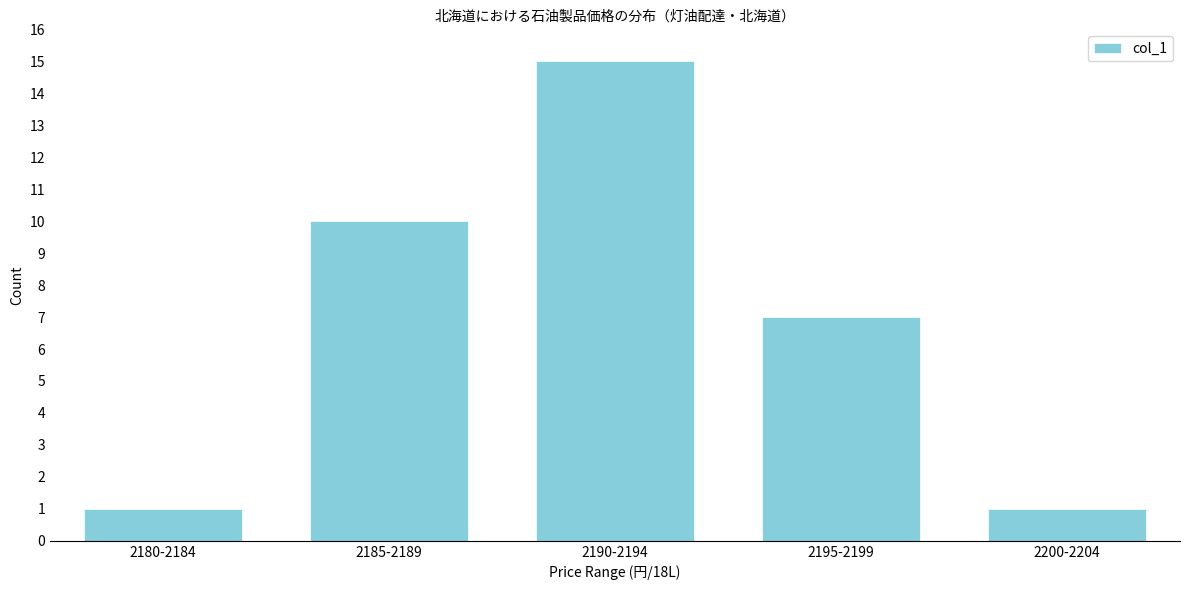

Reading left to right, what are all the values shown in this chart?

1	10	15	7	1